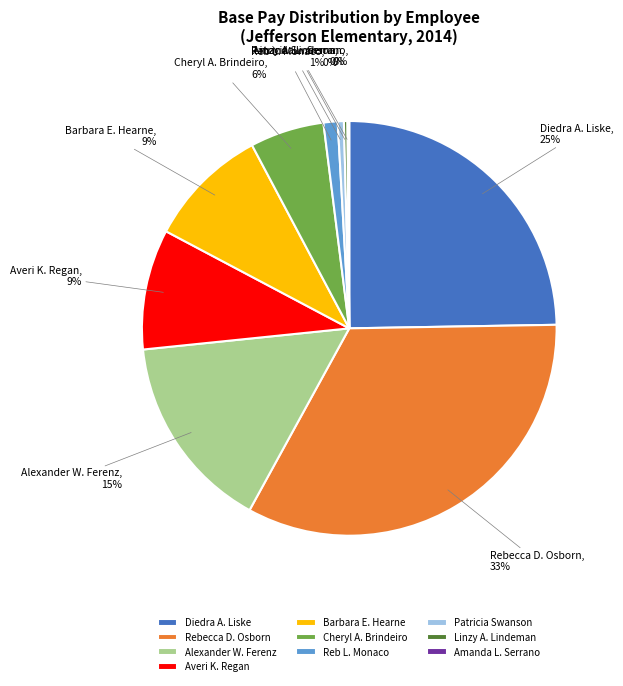

What is the largest slice in the pie chart?

Rebecca D. Osborn